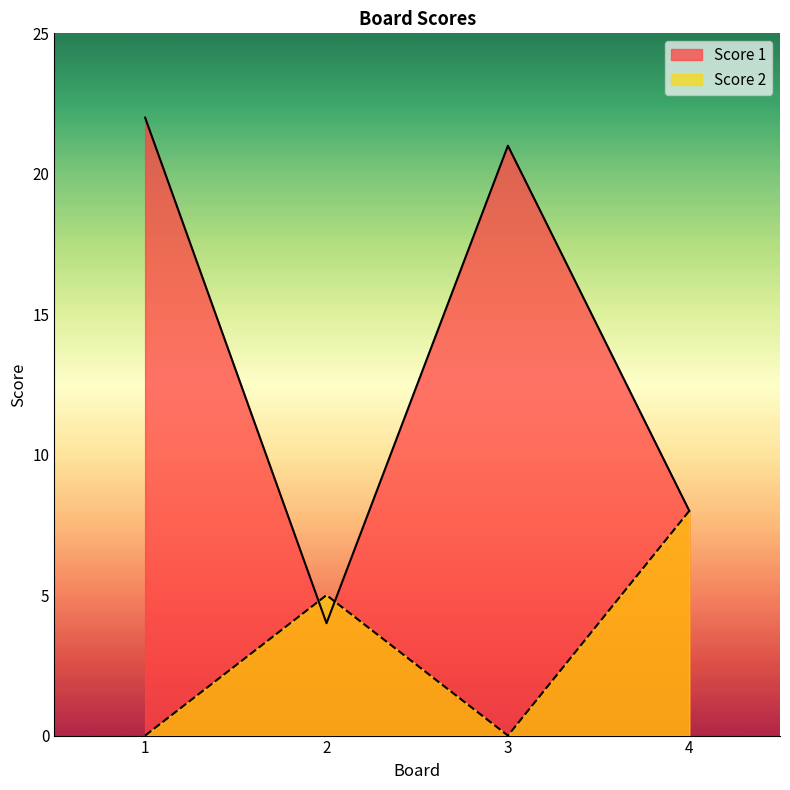

The Score 1 series shows 3 at 2. True or false?

False